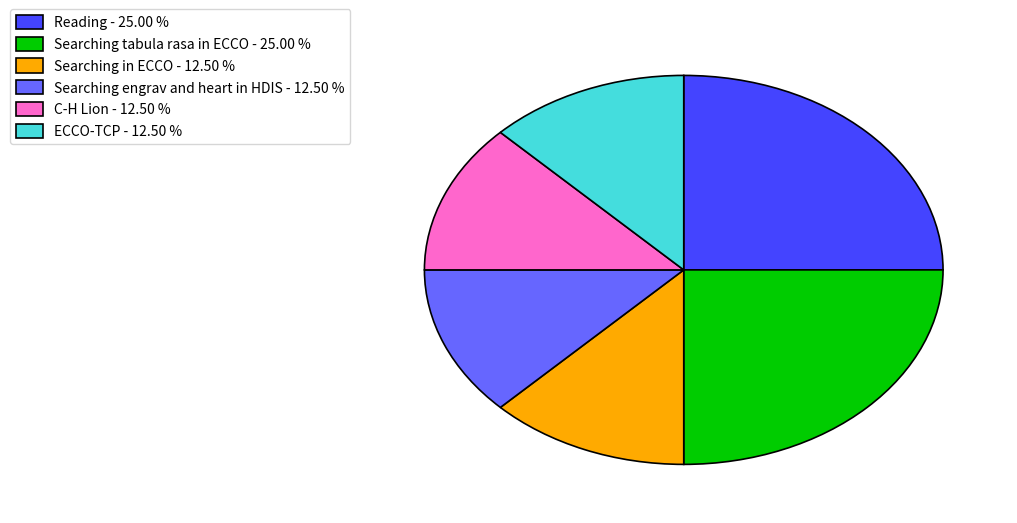

Does any single category account for the majority?

No